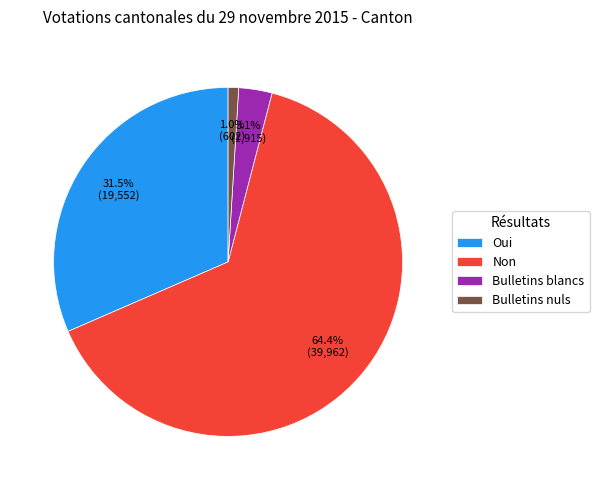

True or false: Bulletins blancs accounts for 3% of the total.

True